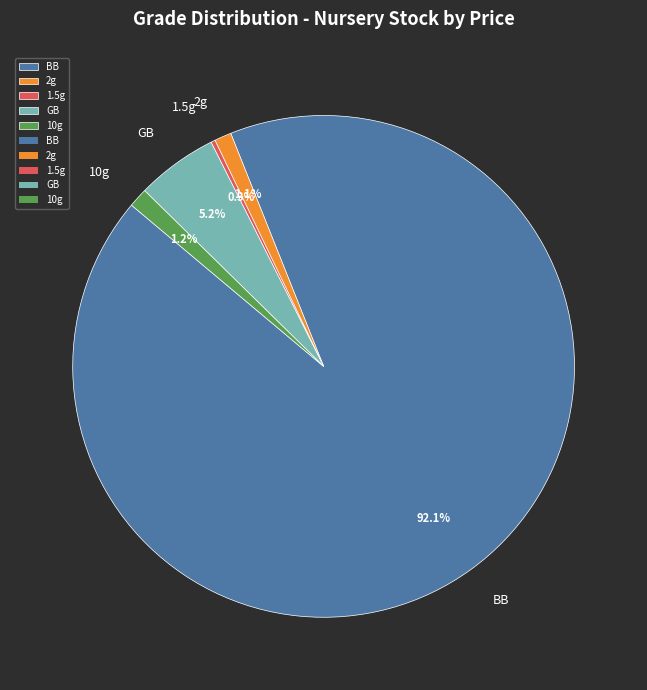

What is the largest slice in the pie chart?

BB